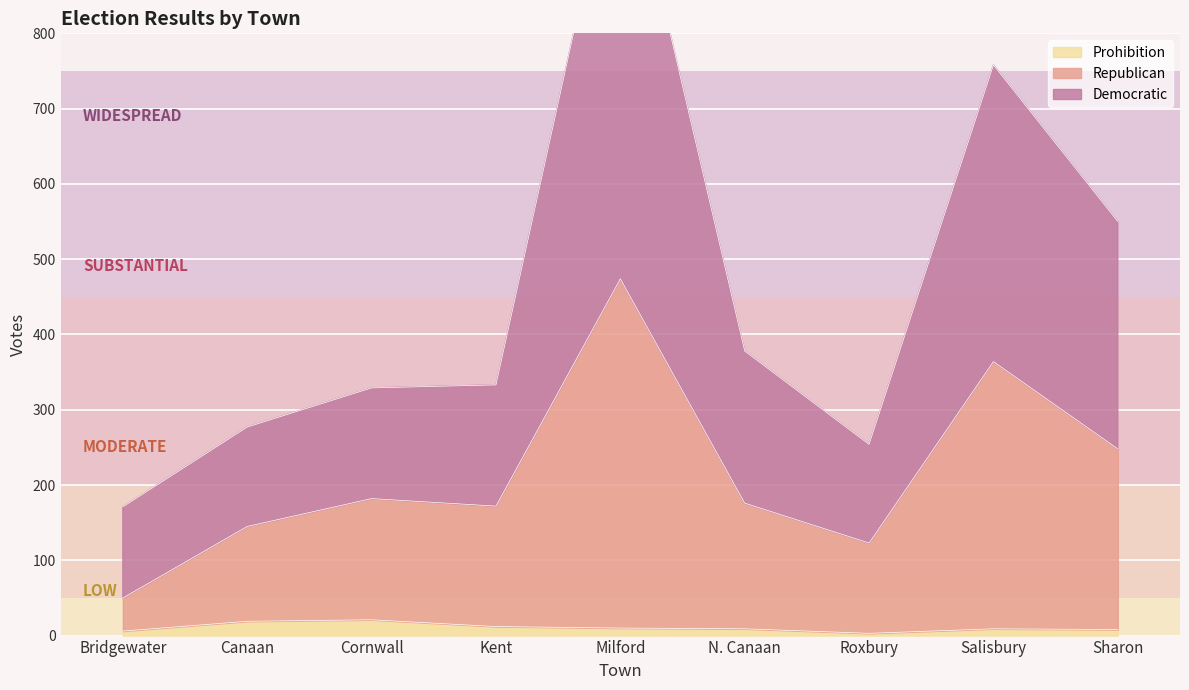

List the labels in order of Republican value, largest first.

Milford, Salisbury, Sharon, Cornwall, N. Canaan, Kent, Canaan, Roxbury, Bridgewater